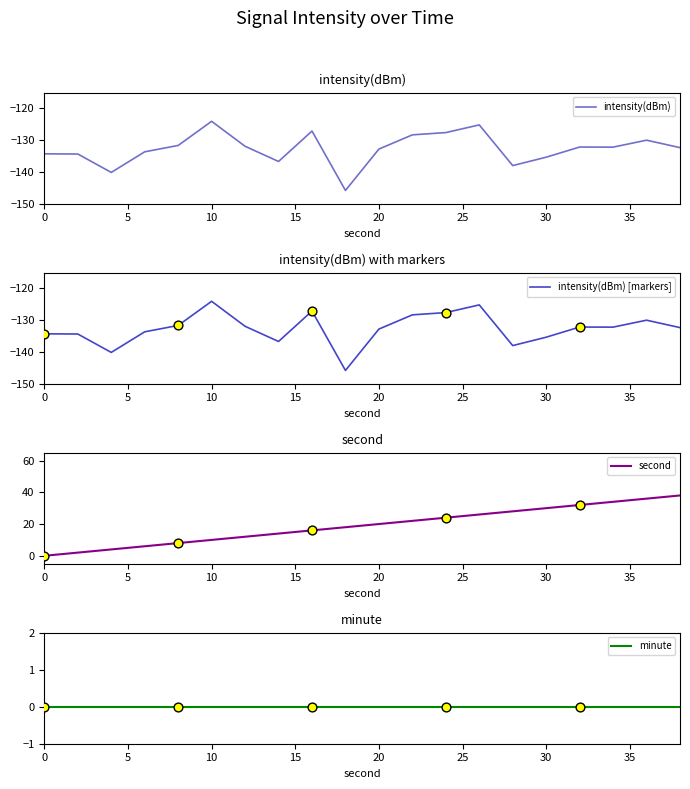

What is the highest value of the intensity(dBm) series?

-124.0